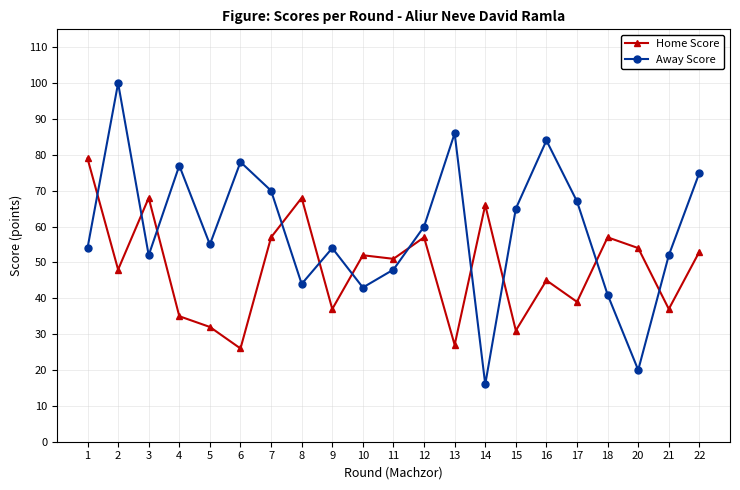

Which series has the largest range (max minus min)?

Away Score